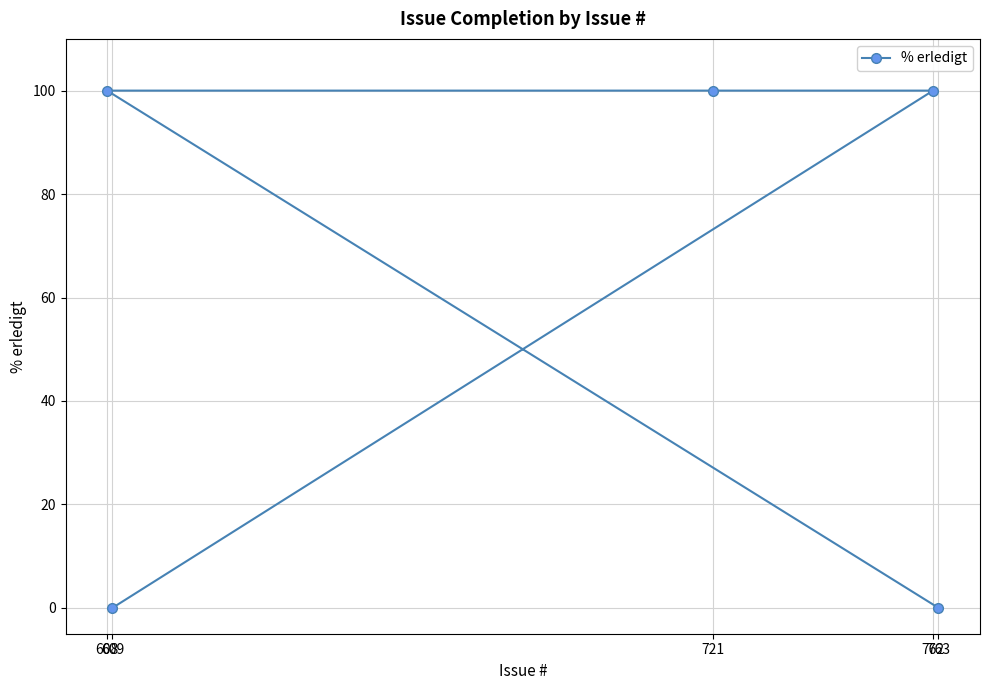

Does the chart display data point markers on the line(s)?

Yes